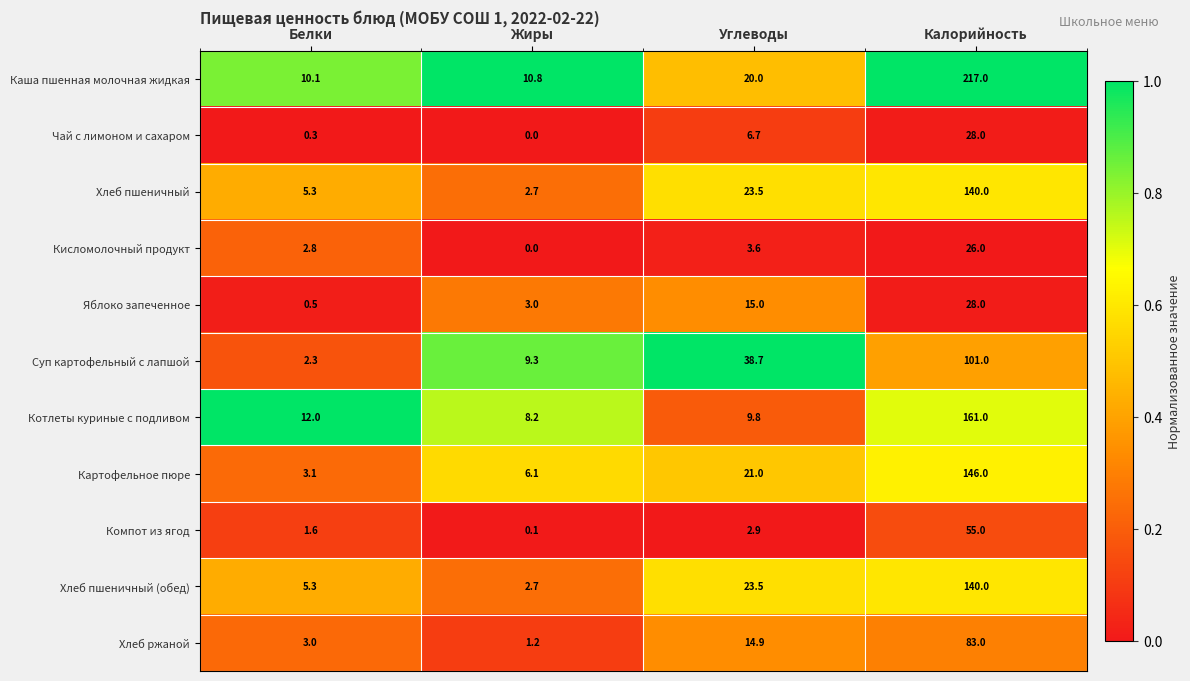

Rank the categories by Яблоко запеченное value from lowest to highest.

Белки, Жиры, Углеводы, Калорийность